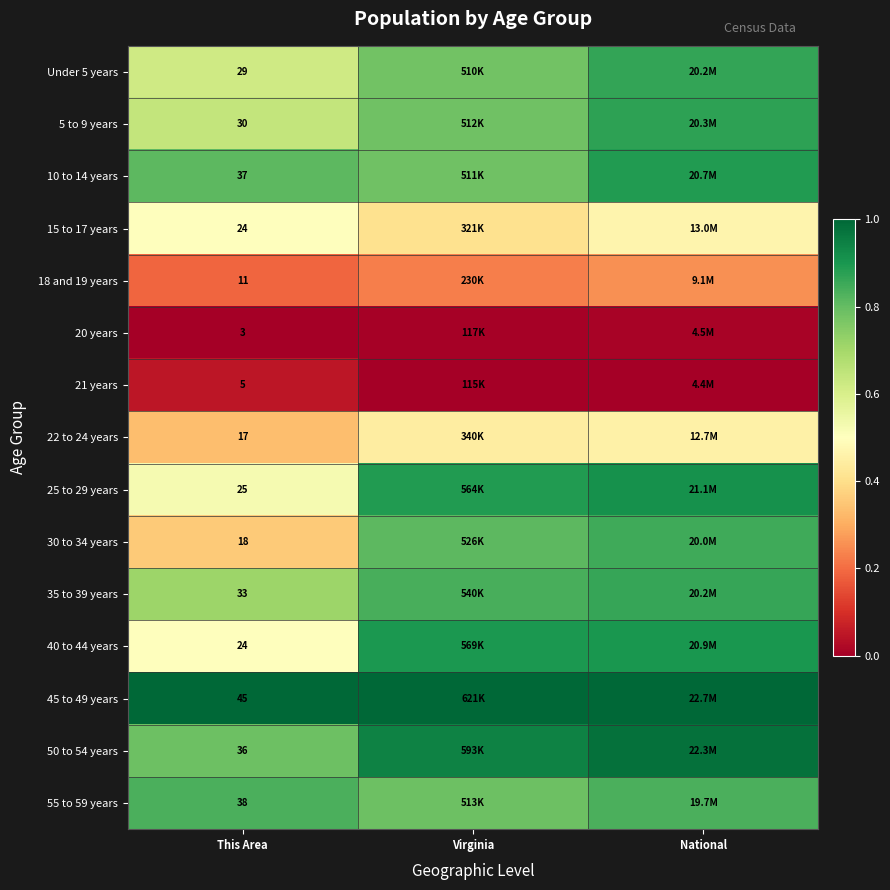

Rank the series at Virginia from lowest to highest value.

21 years, 20 years, 18 and 19 years, 15 to 17 years, 22 to 24 years, Under 5 years, 10 to 14 years, 5 to 9 years, 55 to 59 years, 30 to 34 years, 35 to 39 years, 25 to 29 years, 40 to 44 years, 50 to 54 years, 45 to 49 years